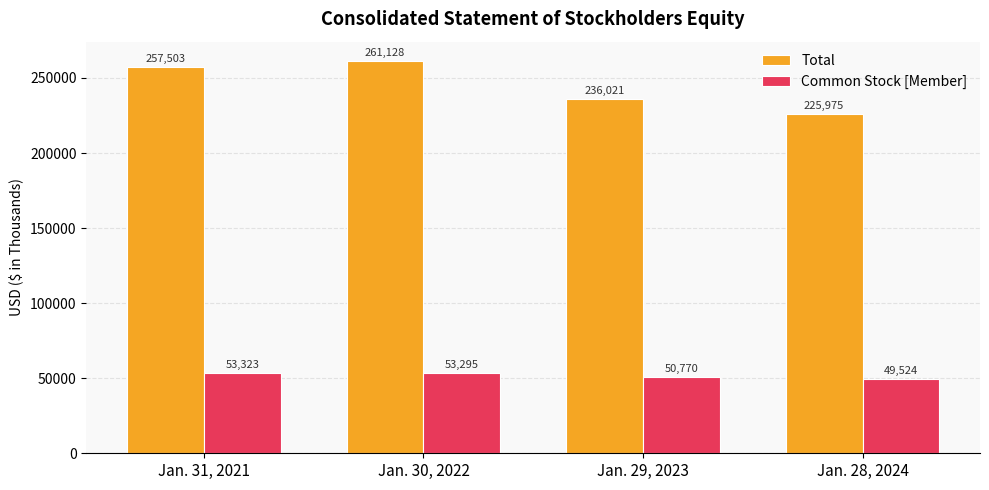

Does the chart contain any negative values?

No